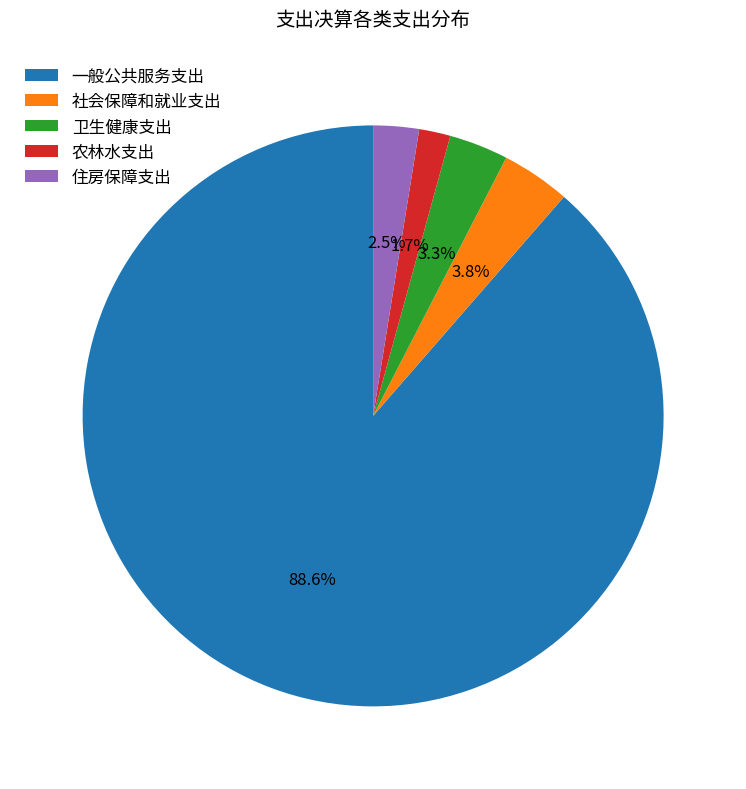

True or false: 社会保障和就业支出 accounts for 4% of the total.

True